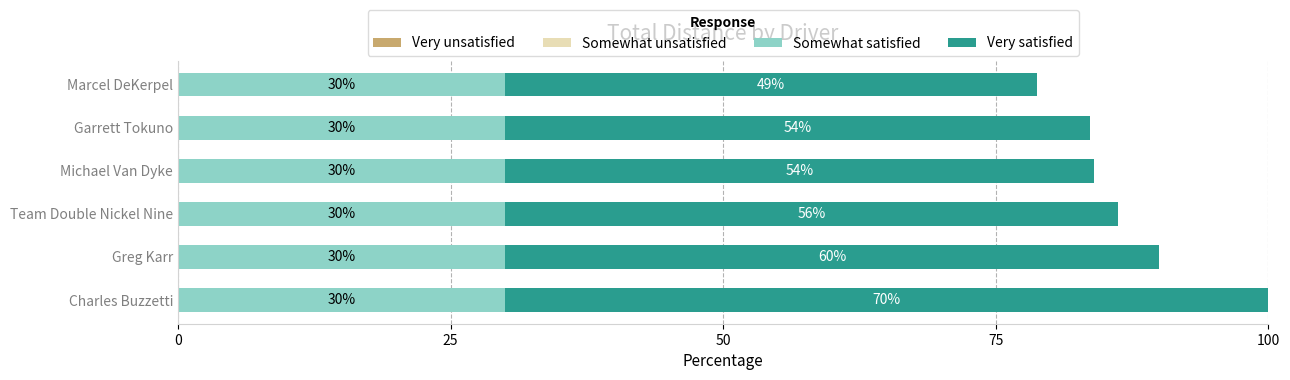

True or false: Somewhat satisfied has a value of 12.8 at Greg Karr.

False